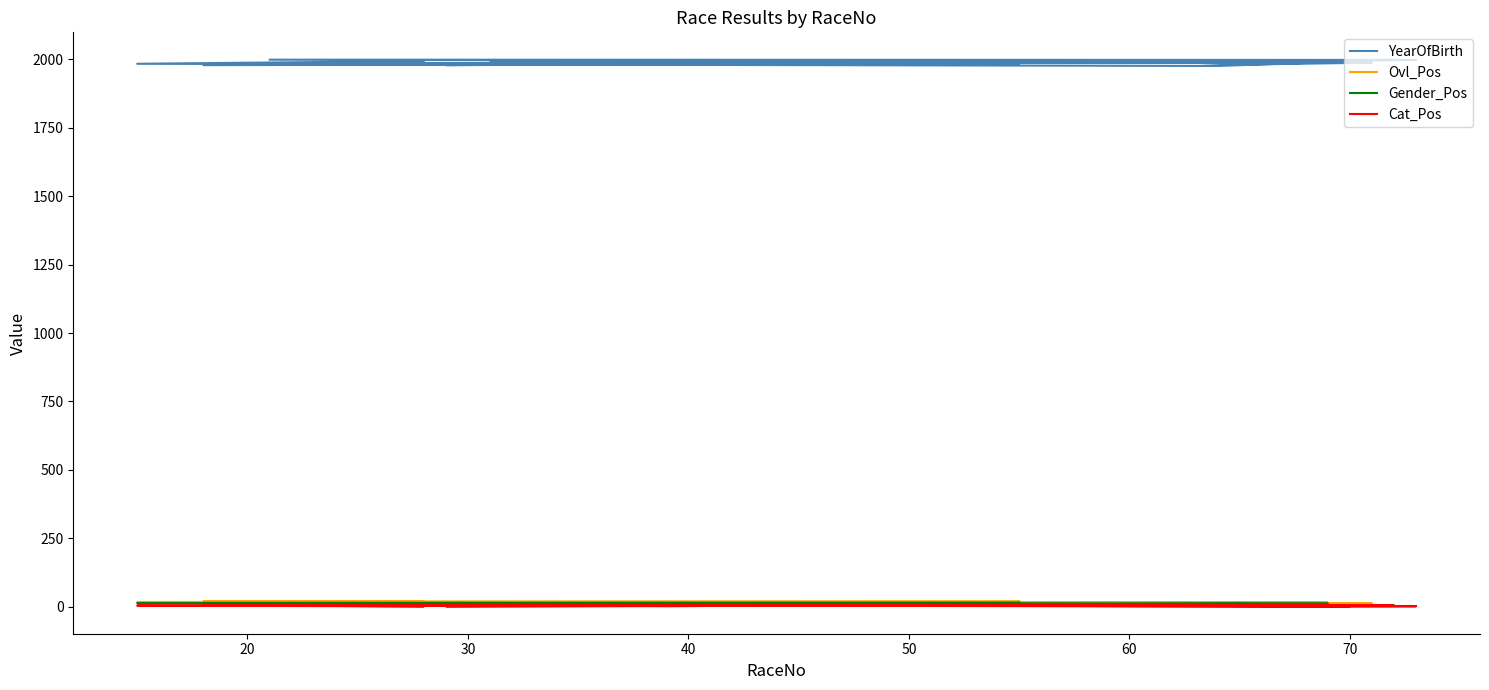

What is the average value of the Cat_Pos series?

4